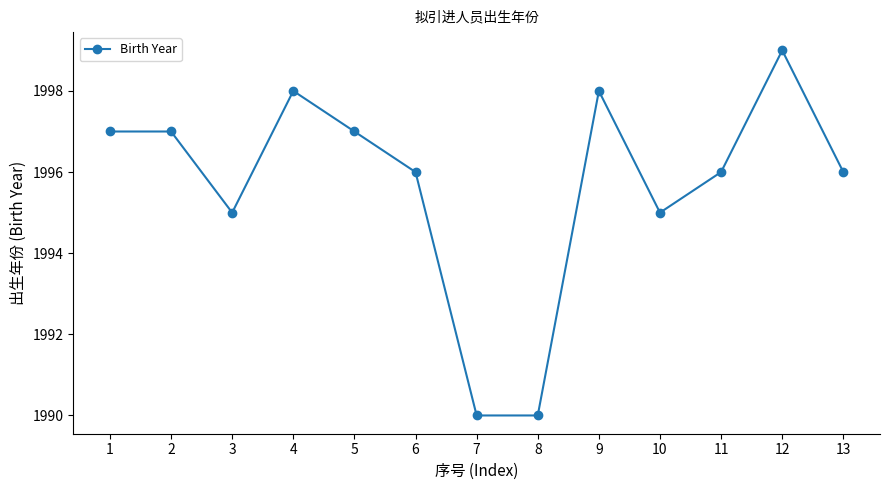

What is the value of the 2nd point from the left?

1997